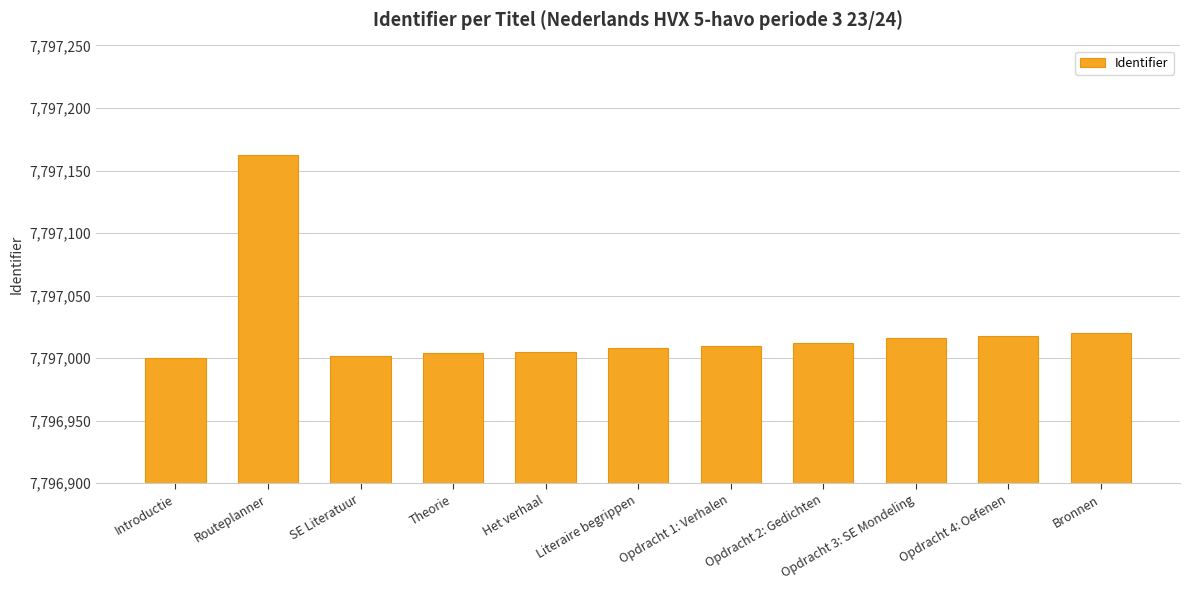

Where does the data first go above 7797010?

Routeplanner